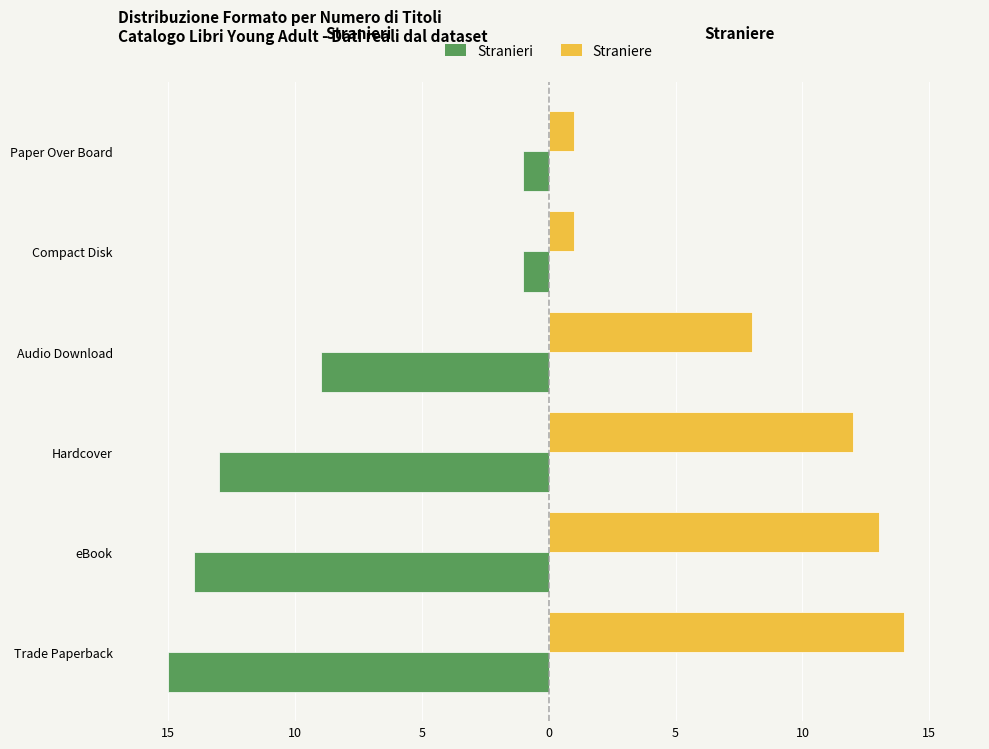

What is the difference between the second highest and second lowest values in the Straniere series?

12